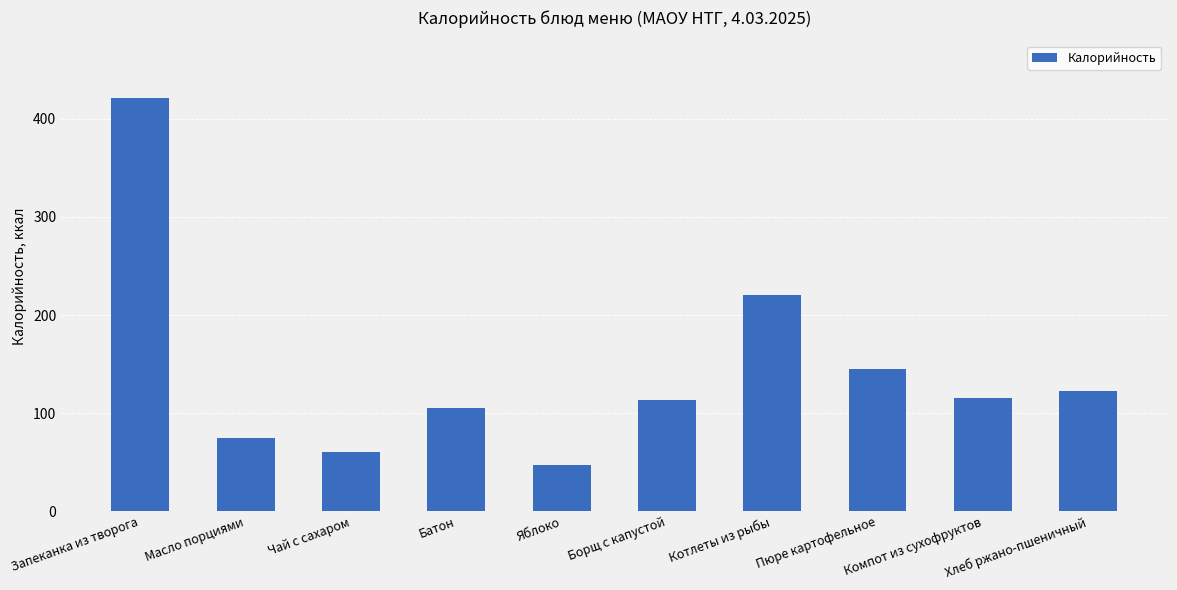

Does the chart contain stacked bars?

No